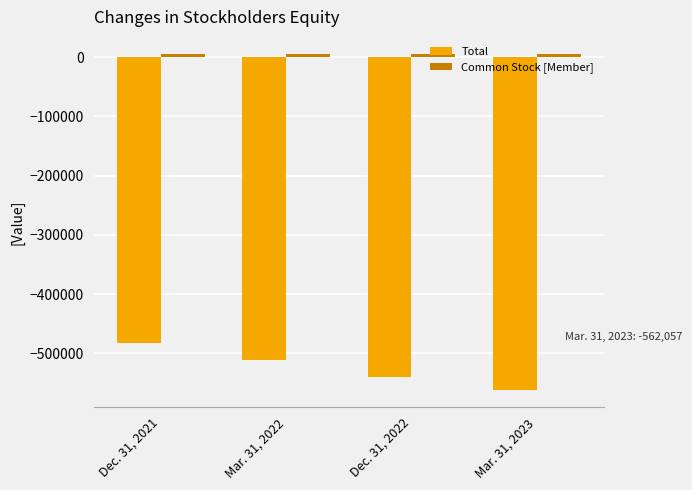

Which series changed the most between Dec. 31, 2021 and Mar. 31, 2023?

Total